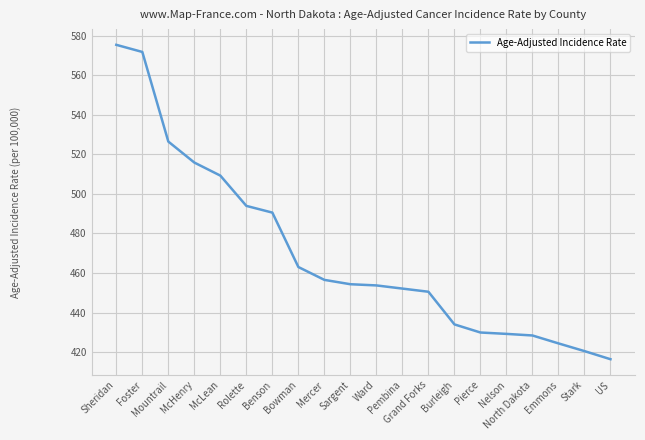

What is the ratio of the value at Sargent to the value at Sheridan?

0.8